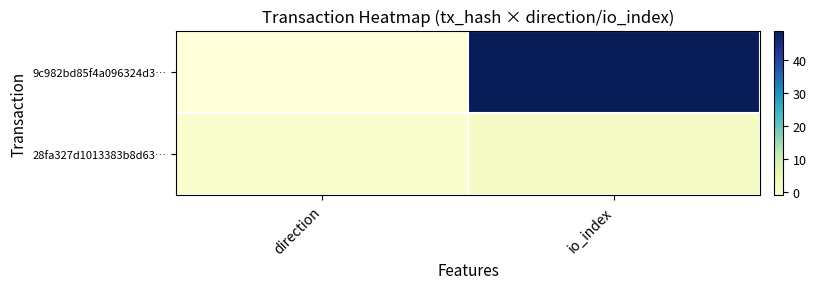

Rank the series at io_index from lowest to highest value.

28fa327d1013383b8d63…, 9c982bd85f4a096324d3…